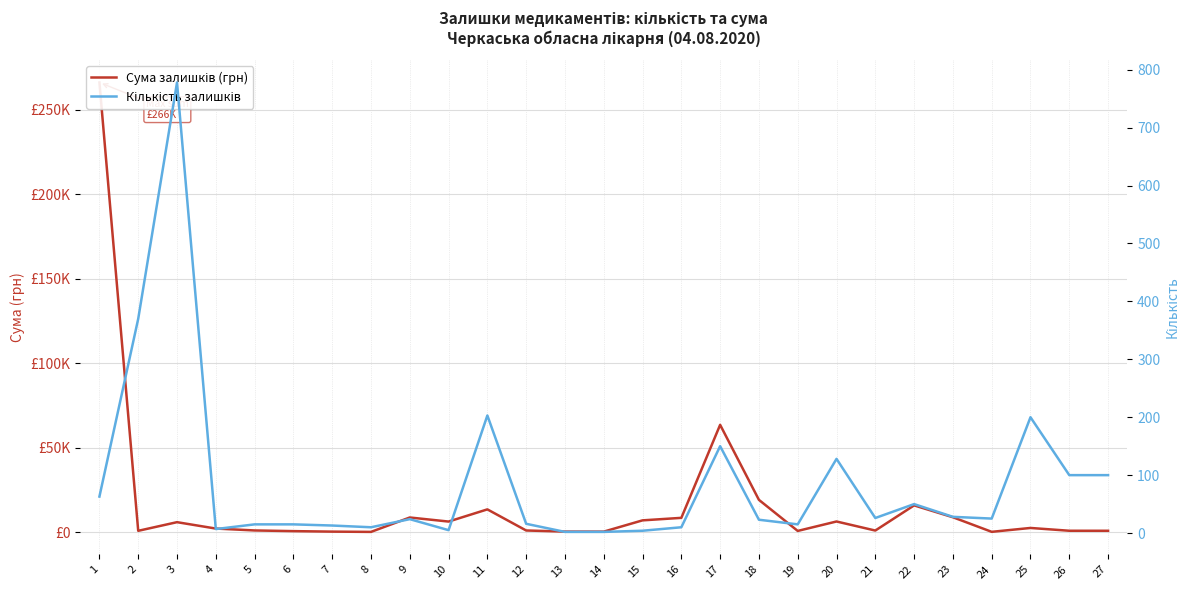

Where is the first local minimum for Сума залишків (грн)?

2